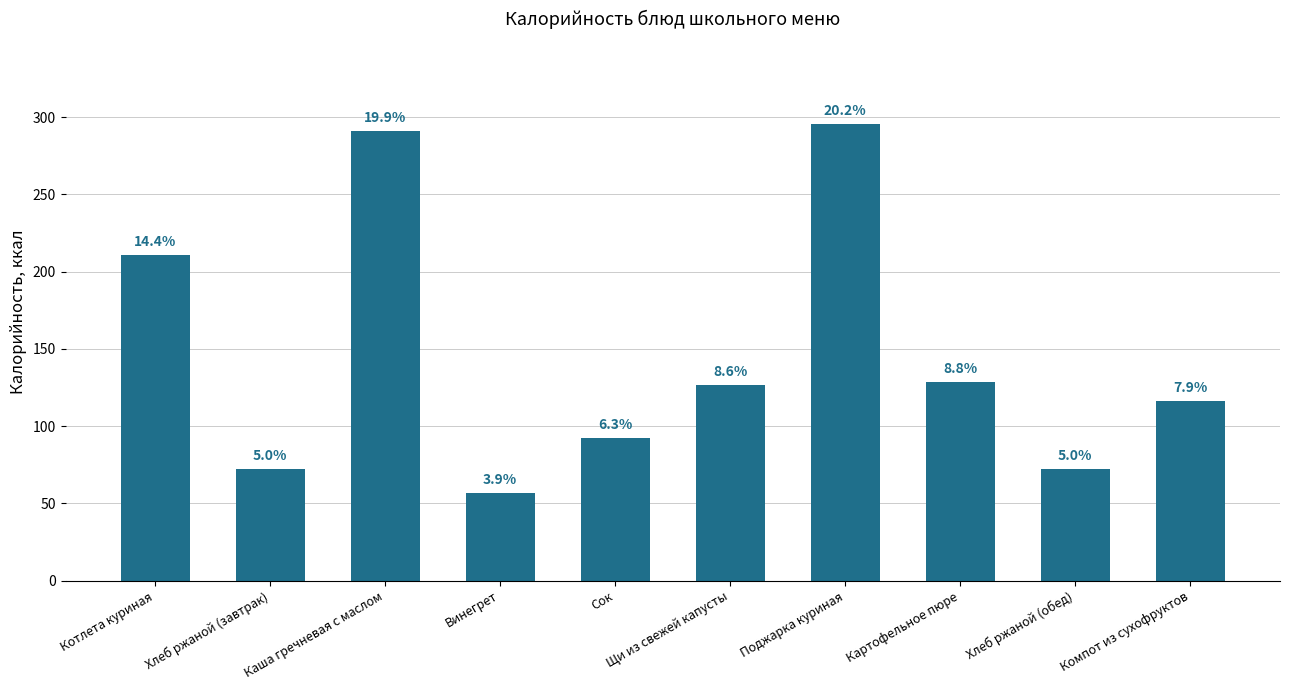

How many bars are there in total?

10